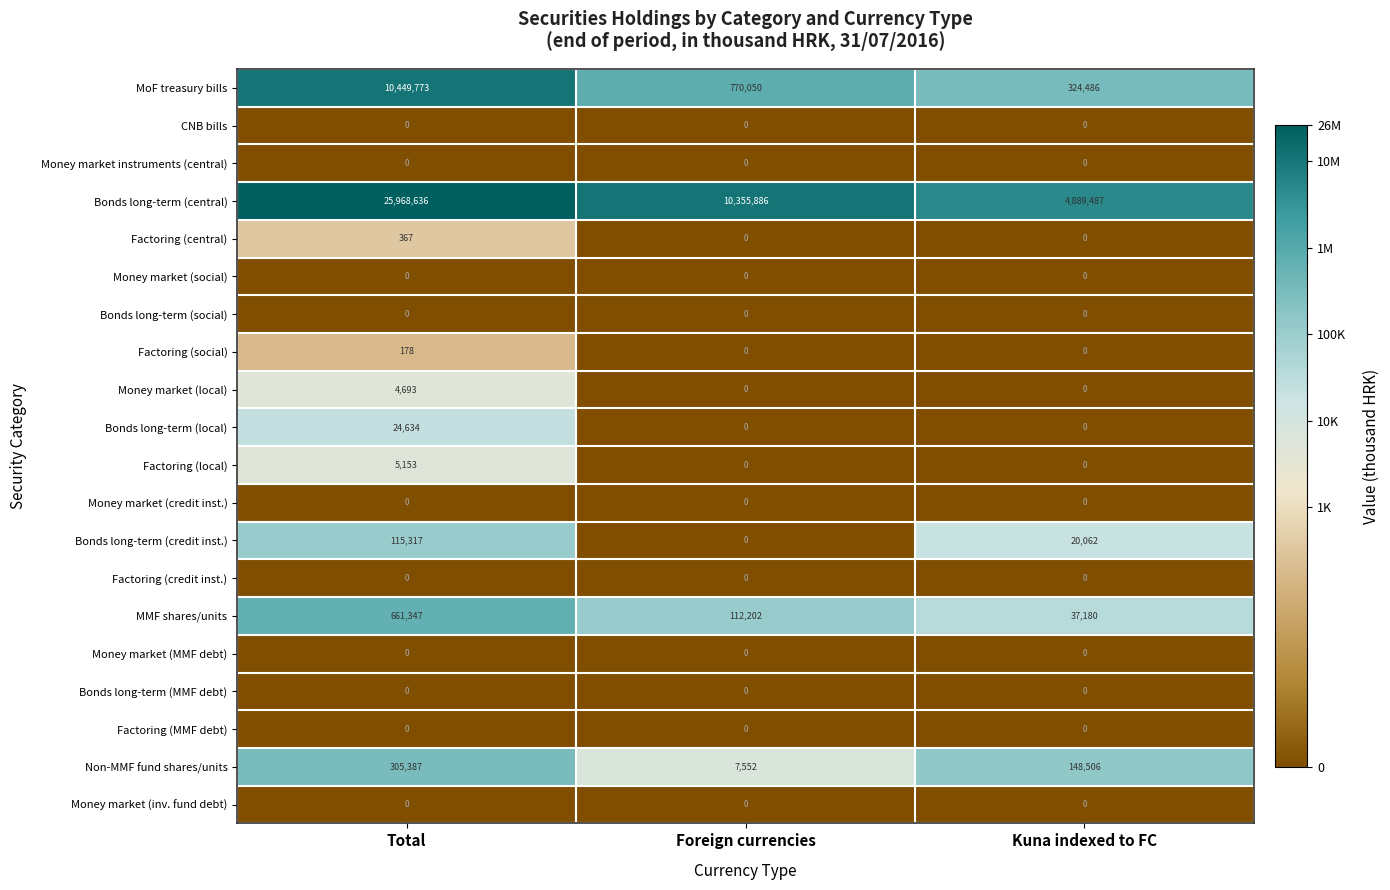

Which series changed the most between Total and Foreign currencies?

Bonds long-term (central)